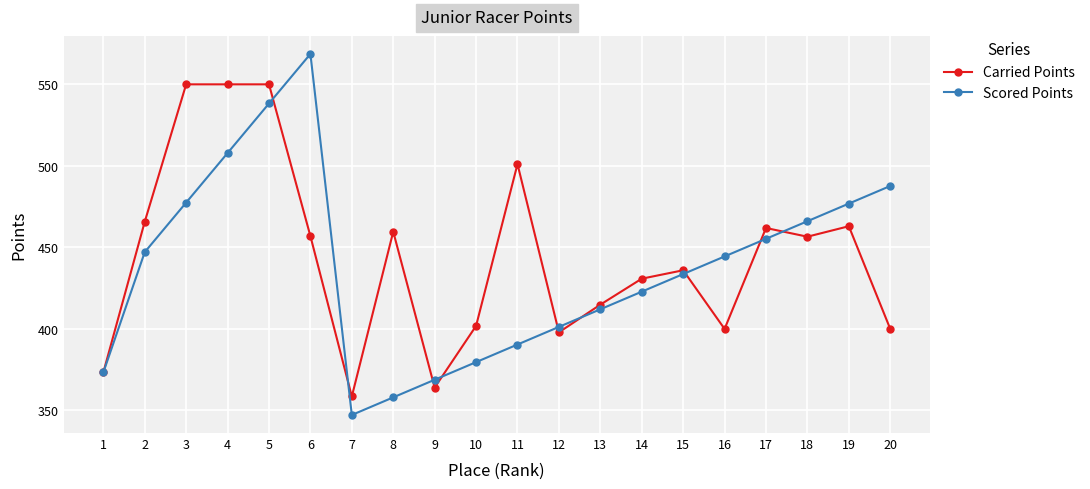

At how many categories does at least one series exceed 440?

12